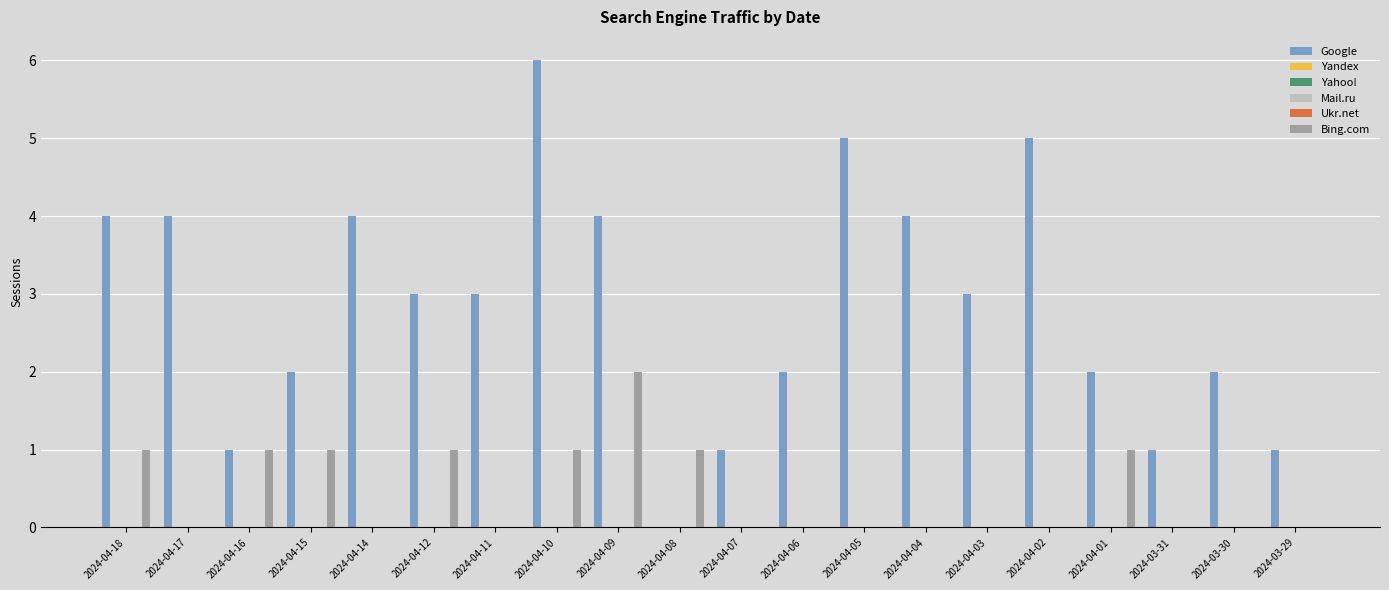

What is the label of the 19th bar from the left?

2024-03-30